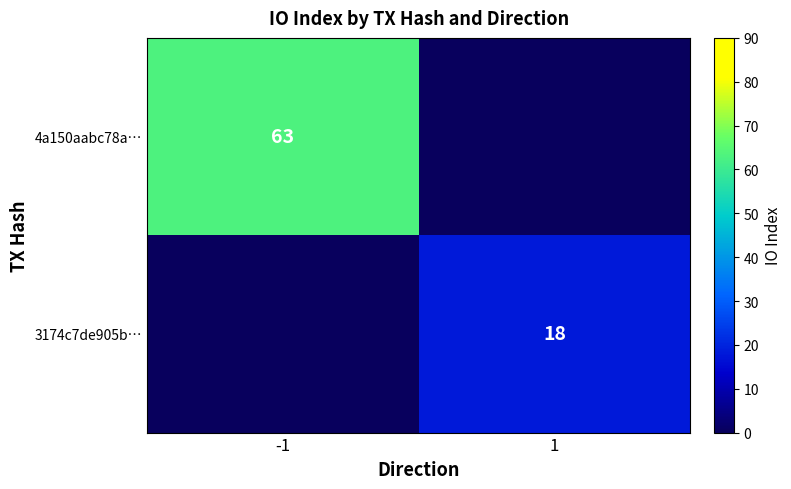

At how many categories does at least one series exceed 61?

1